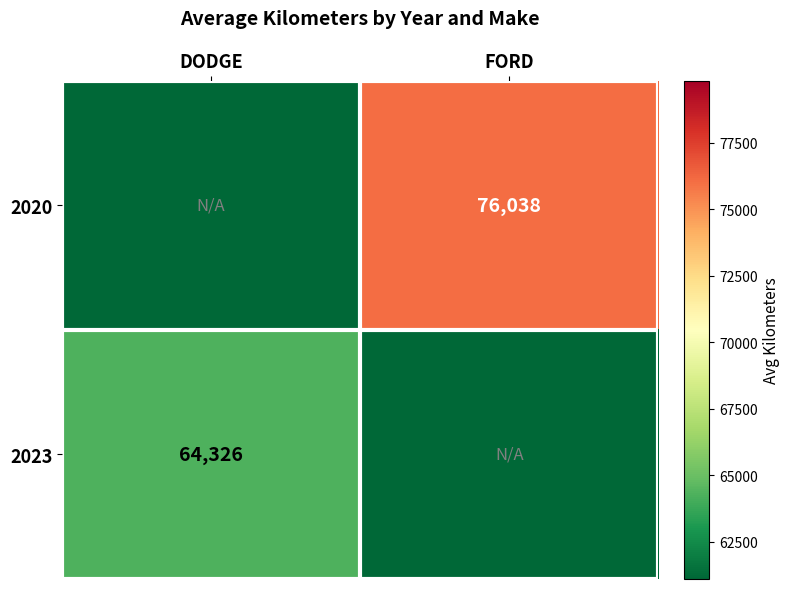

The value of 2023 at DODGE is 38272. True or false?

False